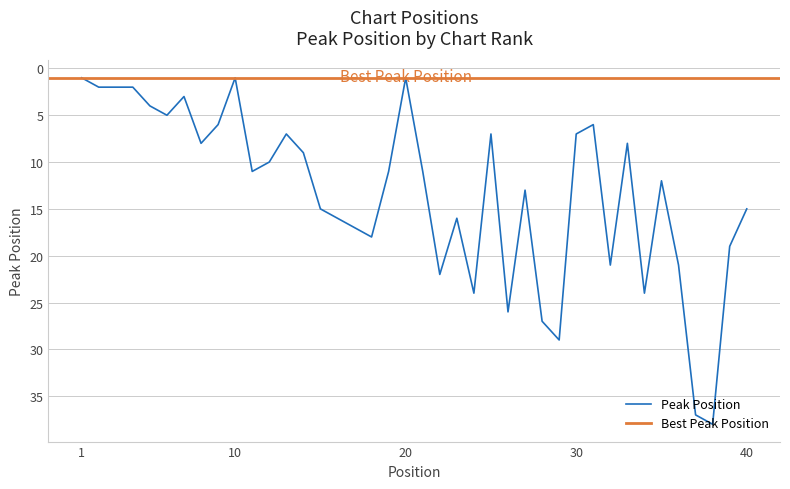

Which has a higher value, 18 or 5?

18